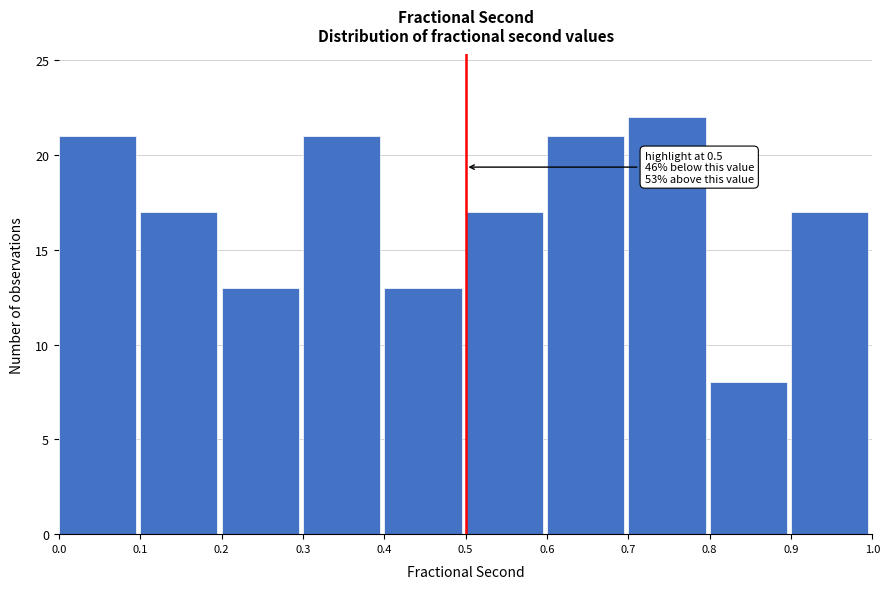

Which range on the x-axis has the tallest bar?

0.7 to 0.8